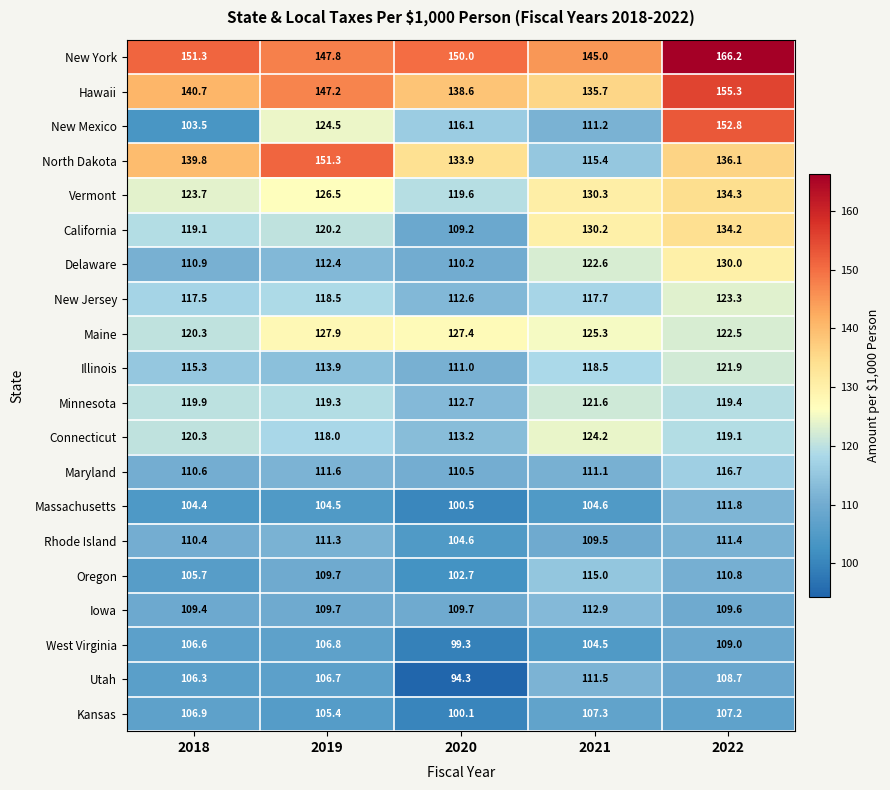

At 2021, list the series in order from largest to smallest.

New York, Hawaii, Vermont, California, Maine, Connecticut, Delaware, Minnesota, Illinois, New Jersey, North Dakota, Oregon, Iowa, Utah, New Mexico, Maryland, Rhode Island, Kansas, Massachusetts, West Virginia